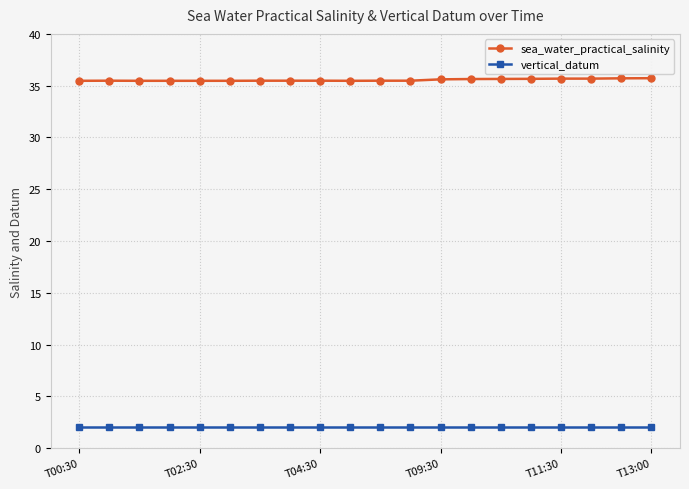

What are all the series names shown in the legend?

sea_water_practical_salinity, vertical_datum